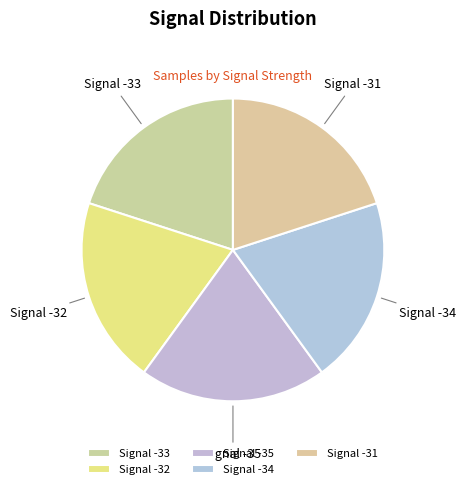

Does any single category account for the majority?

No